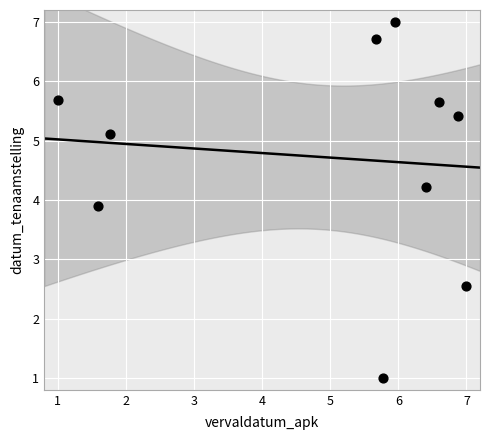

What Y value in the scatter plot is closest to 4?

3.9